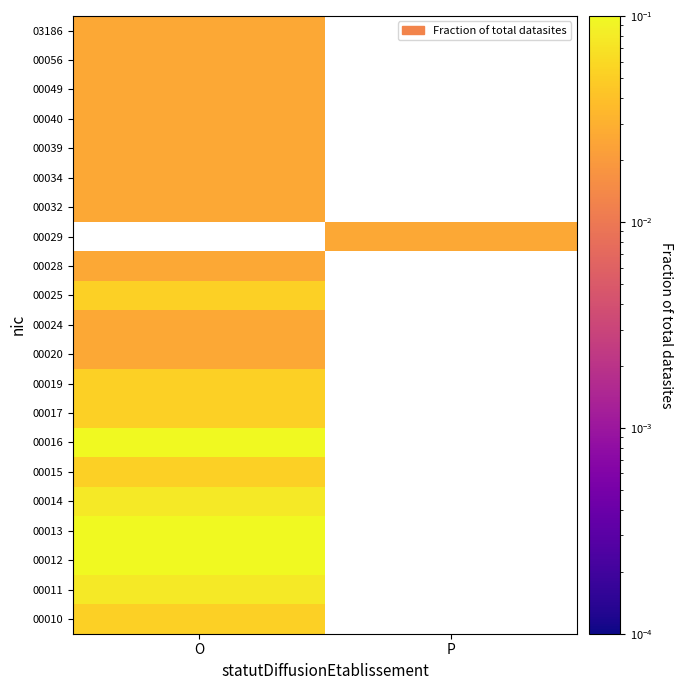

The value of 00012 at O is 0.1. True or false?

False